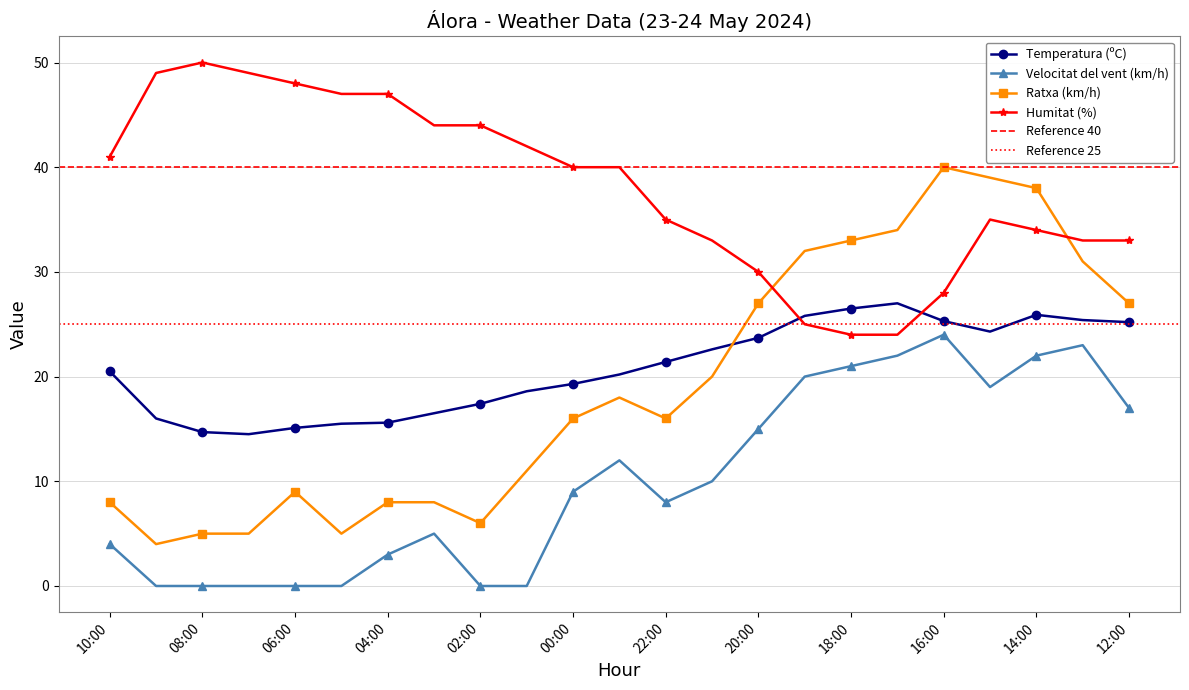

Reading right to left, what are all the values shown in this chart?

Temperatura (ºC): 25.2	25.4	25.9	24.3	25.3	27.0	26.5	25.8	23.7	22.6	21.4	20.2	19.3	18.6	17.4	16.5	15.6	15.5	15.1	14.5	14.7	16.0	20.5
Velocitat del vent (km/h): 17.0	23.0	22.0	19.0	24.0	22.0	21.0	20.0	15.0	10.0	8.0	12.0	9.0	0.0	0.0	5.0	3.0	0.0	0.0	0.0	0.0	0.0	4.0
Ratxa (km/h): 27.0	31.0	38.0	39.0	40.0	34.0	33.0	32.0	27.0	20.0	16.0	18.0	16.0	11.0	6.0	8.0	8.0	5.0	9.0	5.0	5.0	4.0	8.0
Humitat (%): 33.0	33.0	34.0	35.0	28.0	24.0	24.0	25.0	30.0	33.0	35.0	40.0	40.0	42.0	44.0	44.0	47.0	47.0	48.0	49.0	50.0	49.0	41.0